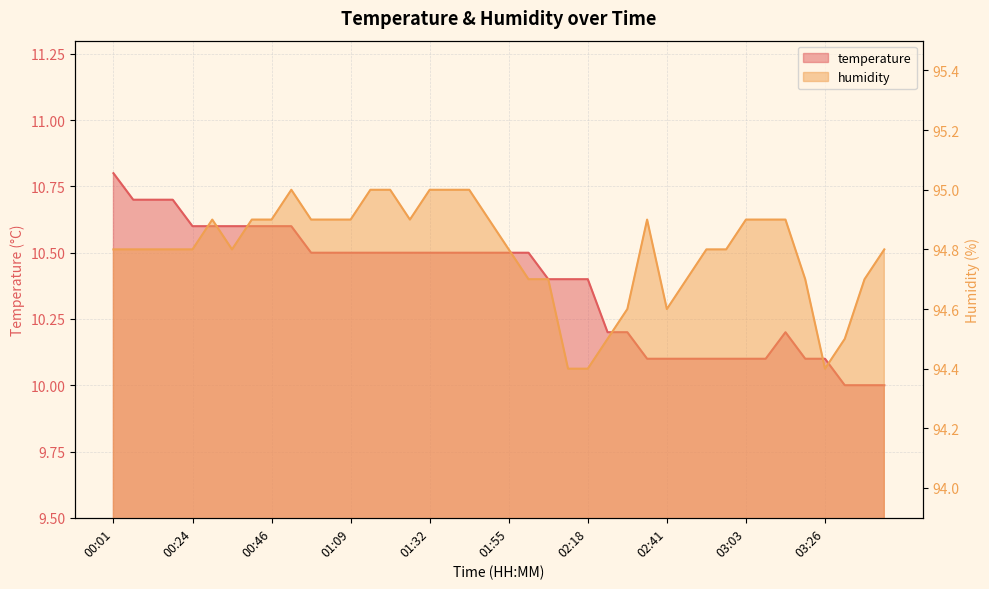

What is the difference between the temperature values at 00:41 and 03:38?

0.6